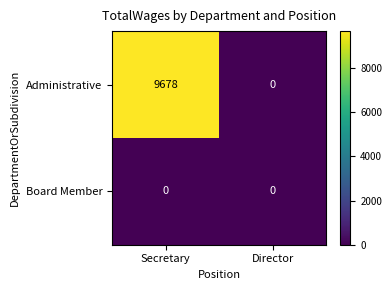

Which series has the largest total across all categories?

Administrative